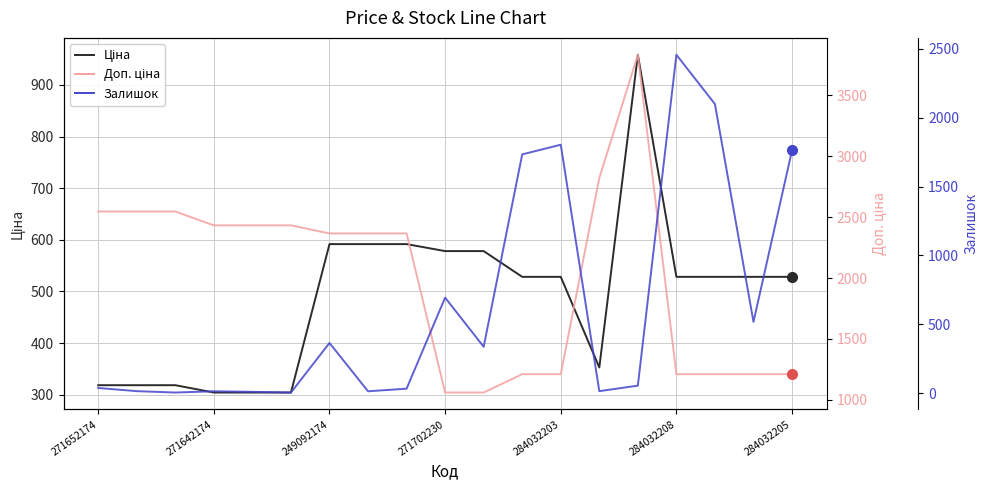

At how many categories does at least one series exceed 1343?

16